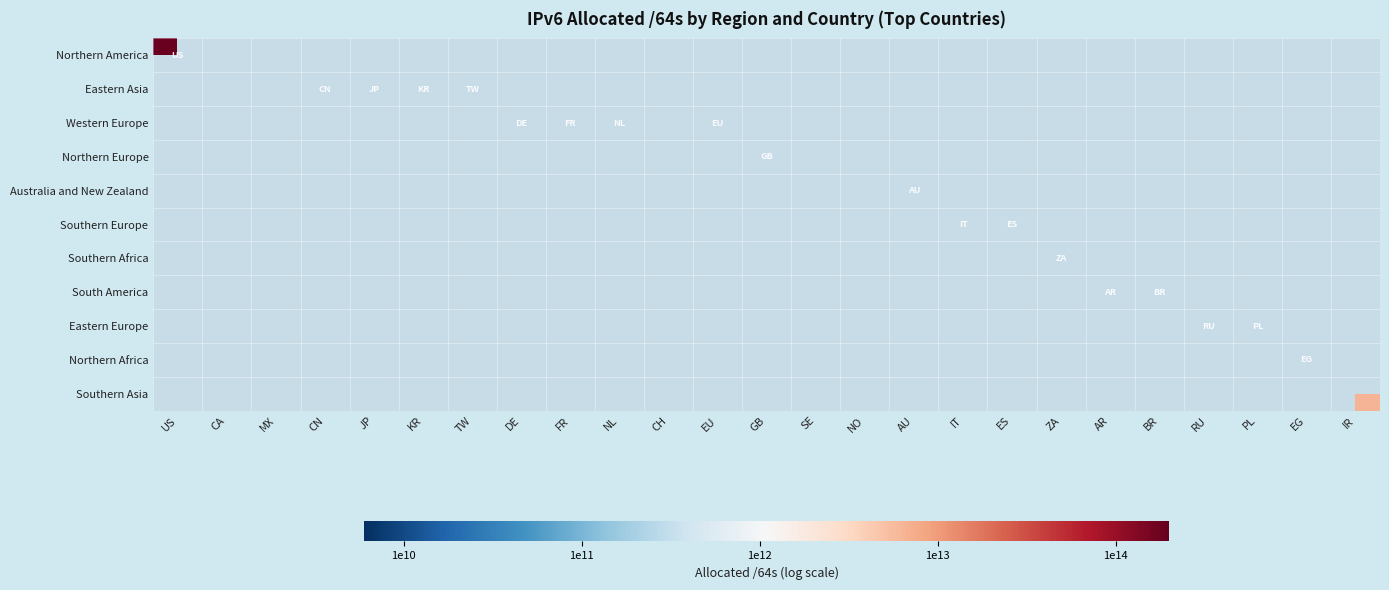

What is the maximum value shown in the chart?

14.3